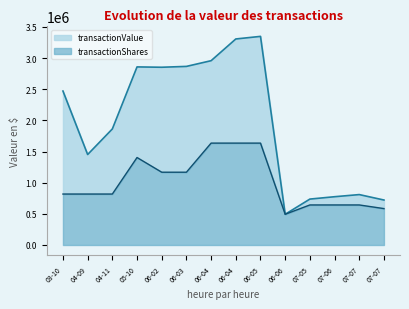

At 07-06, list the series in order from smallest to largest.

transactionShares, transactionValue